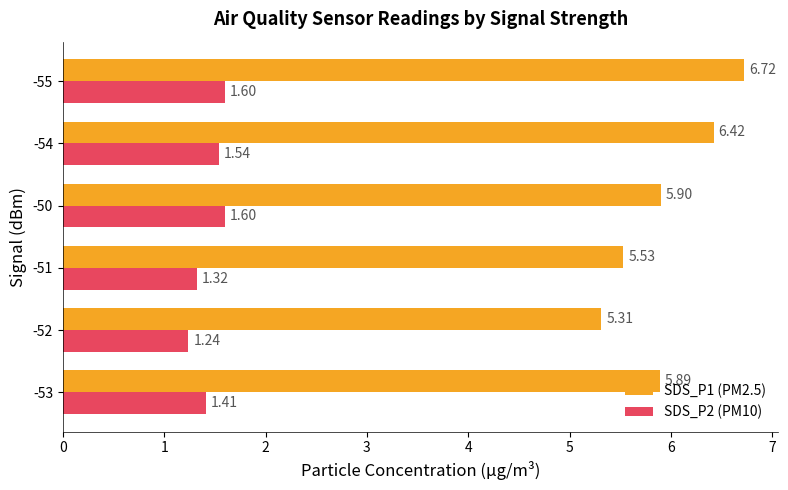

List the series in order of their overall mean, highest first.

SDS_P1 (PM2.5), SDS_P2 (PM10)